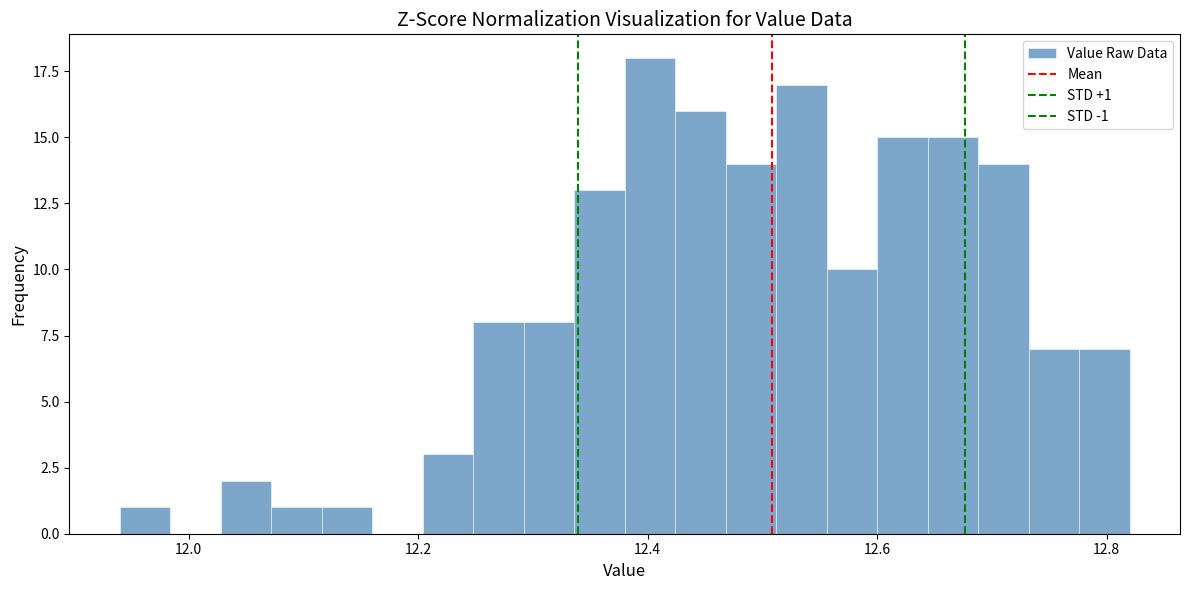

Read against the x-axis, roughly where is the centre of the tallest bar?

12.40